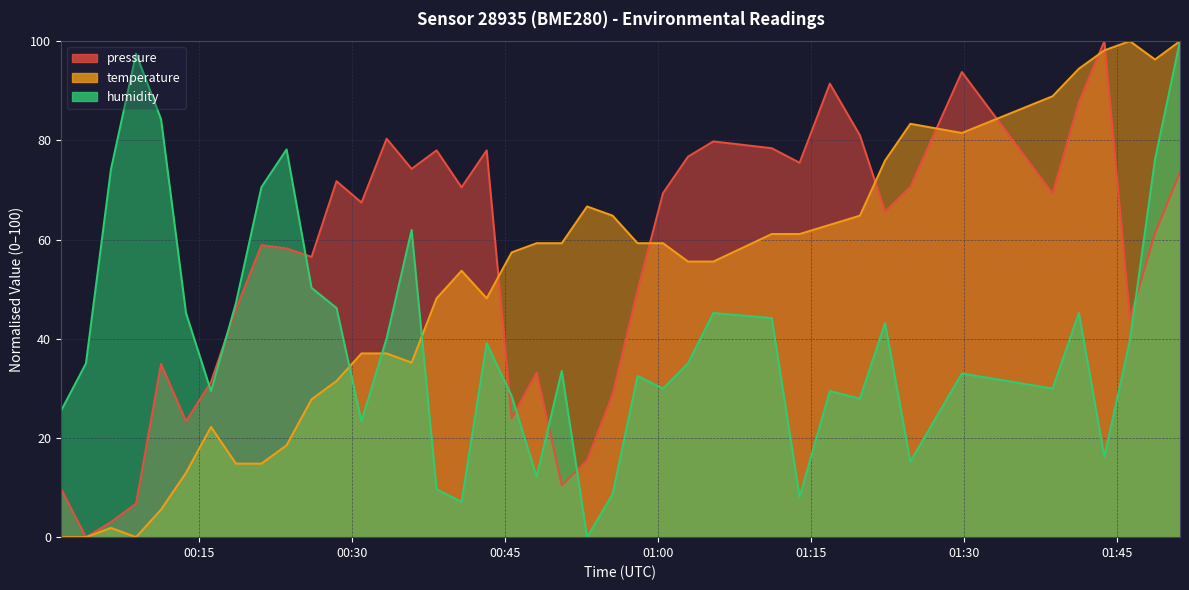

What is the maximum value shown in the chart?

100.0